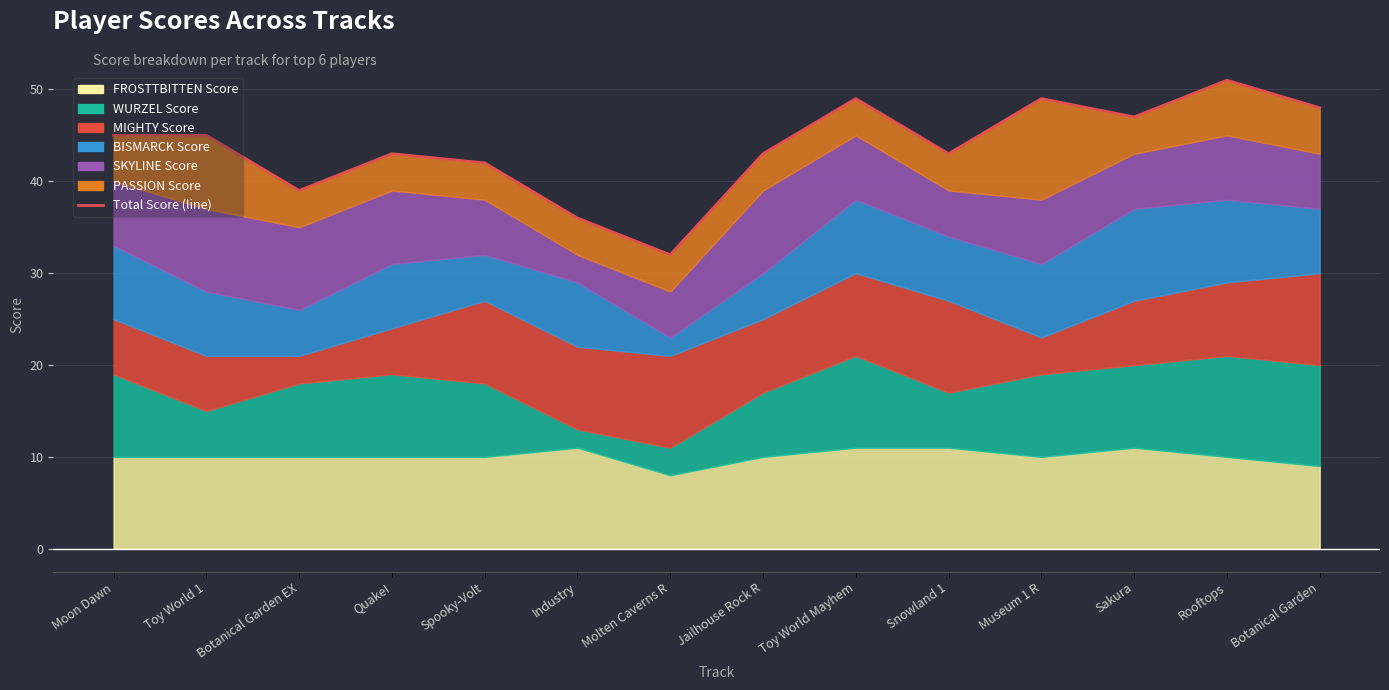

What position from the right is Toy World Mayhem?

6